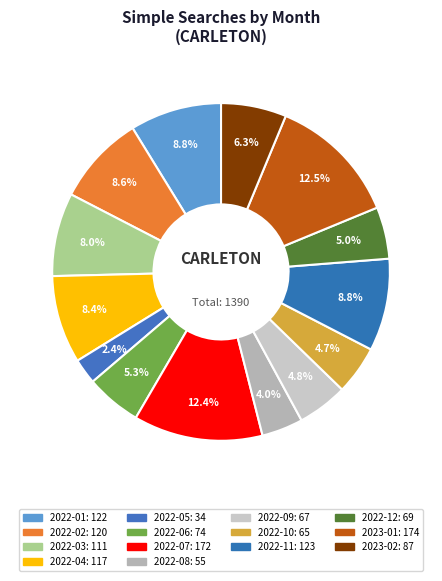

What is the change in value from 2022-06 to 2022-11?

+49